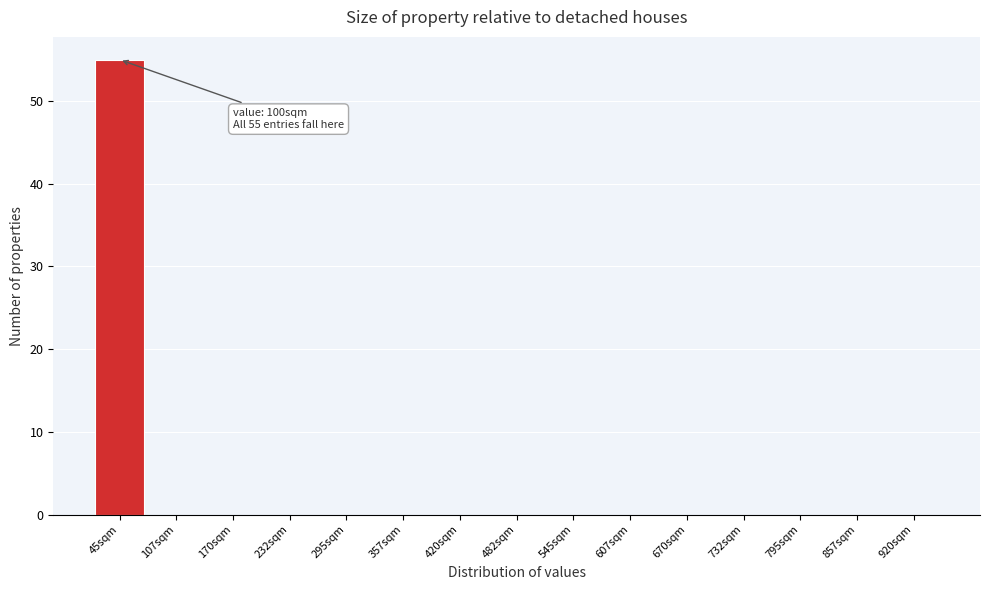

Reading right to left, list all the values displayed in this chart.

920sqm=0	857sqm=0	795sqm=0	732sqm=0	670sqm=0	607sqm=0	545sqm=0	482sqm=0	420sqm=0	357sqm=0	295sqm=0	232sqm=0	170sqm=0	107sqm=0	45sqm=55